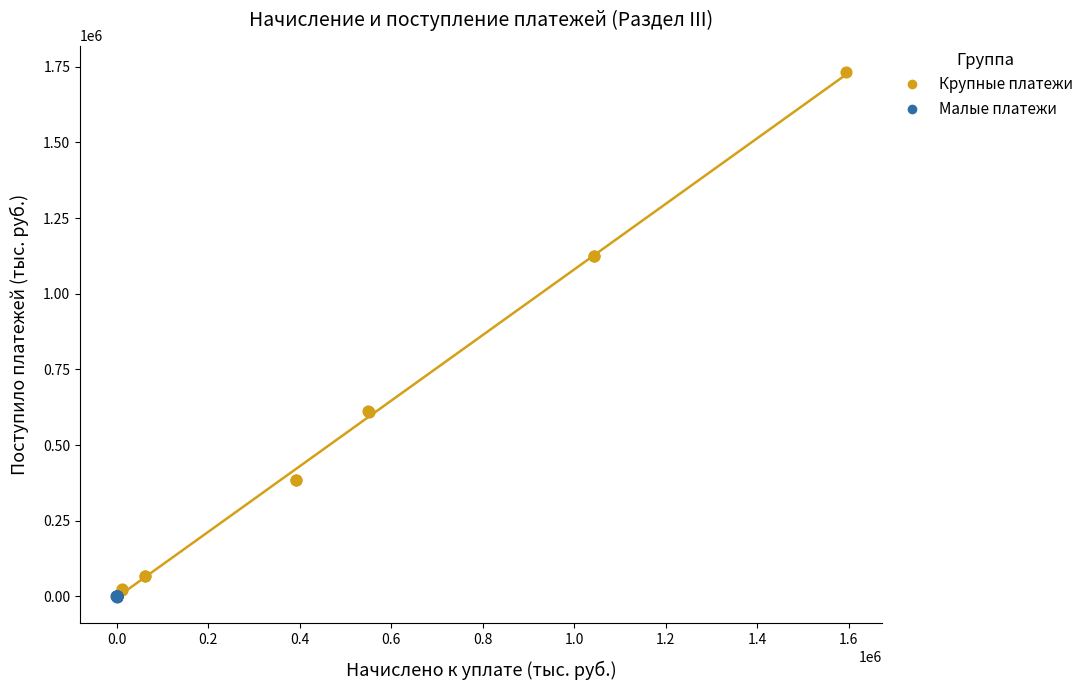

Which series has the widest spread of Y values?

Крупные платежи